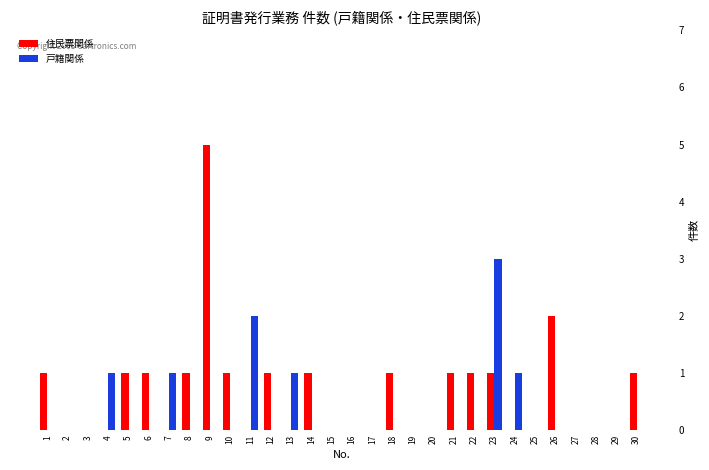

Which category has the highest value across all series?

9